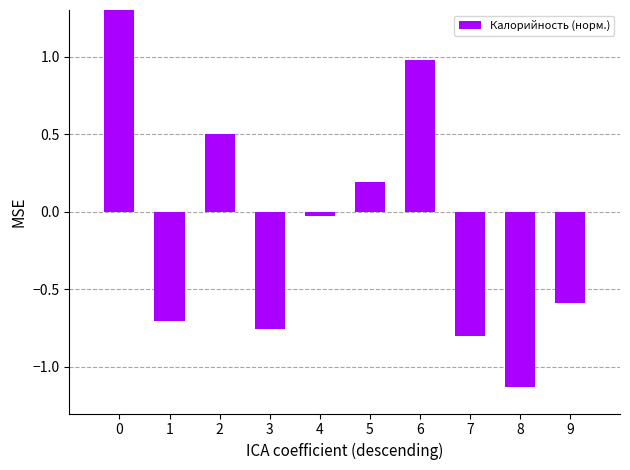

Rank the categories by value from highest to lowest.

0, 6, 2, 5, 4, 9, 1, 3, 7, 8